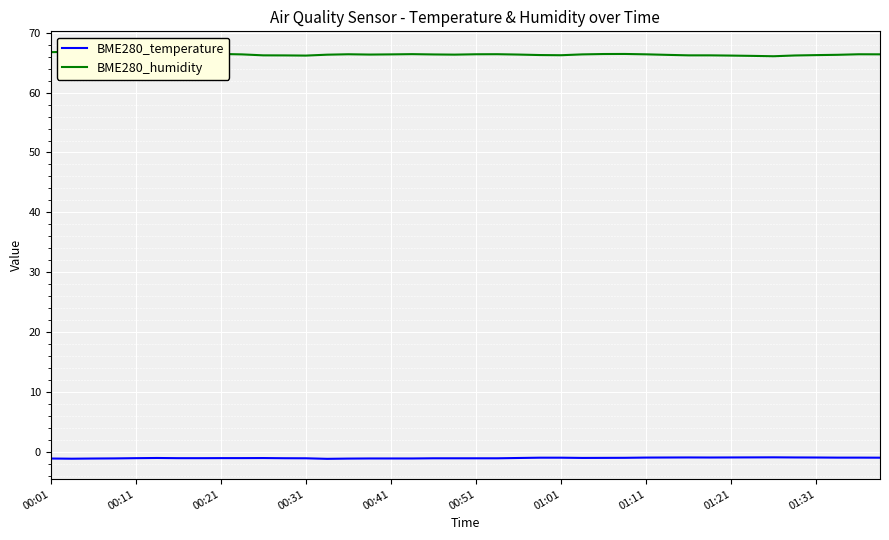

Count the number of data series in this chart.

2